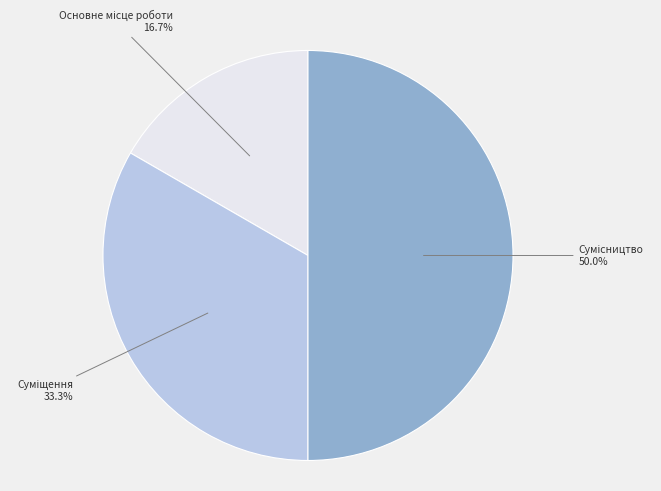

How many segments does this pie chart have?

3